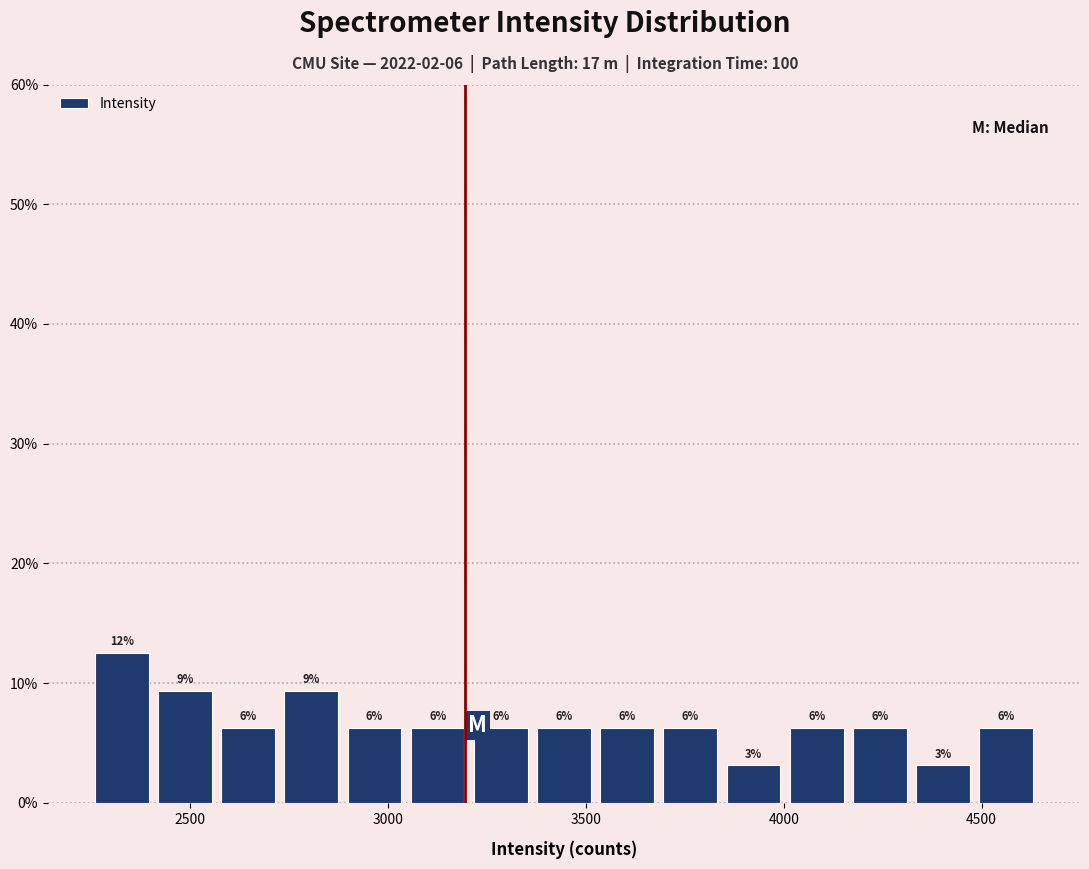

Around what value on the x-axis is the tallest bar? Give the approximate position of its centre, as read against the axis.

2350